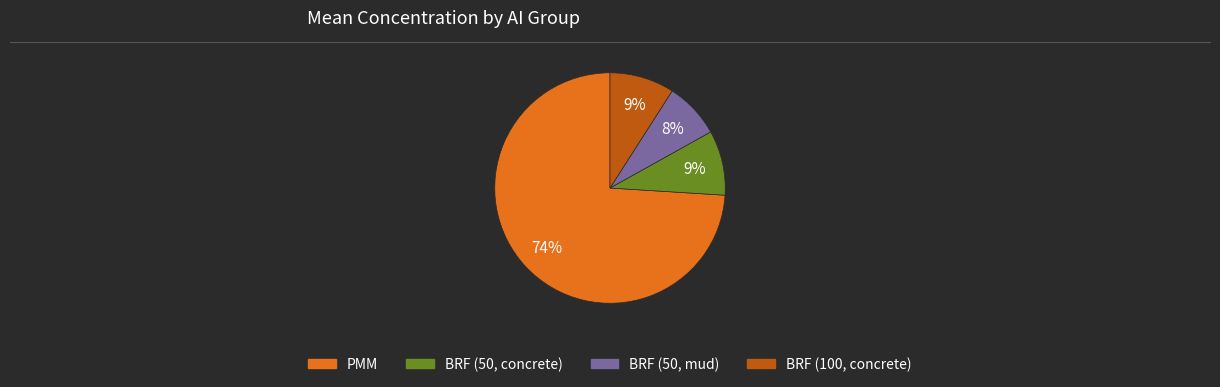

How many segments does this pie chart have?

4